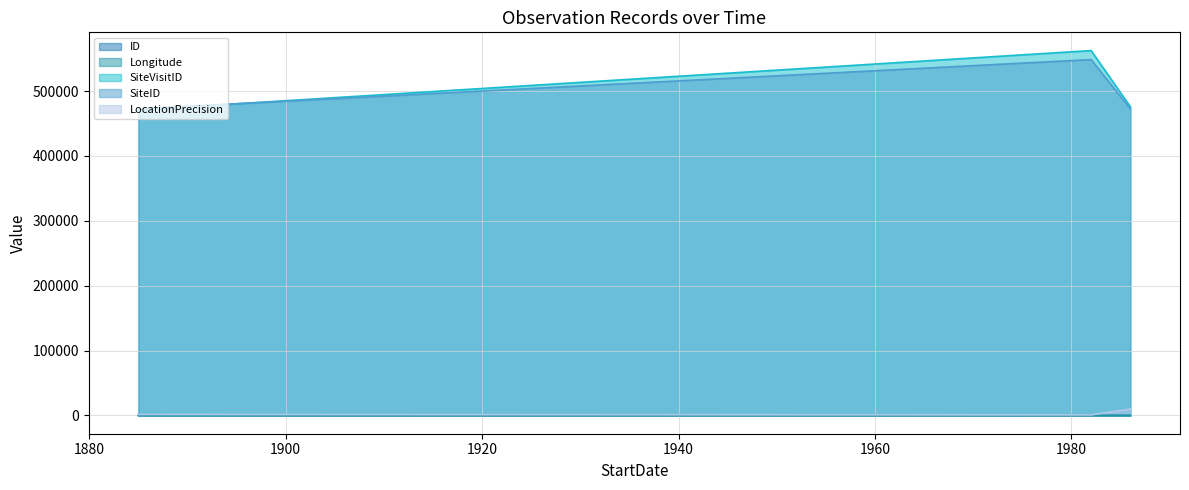

Which series has the widest spread of values?

SiteVisitID